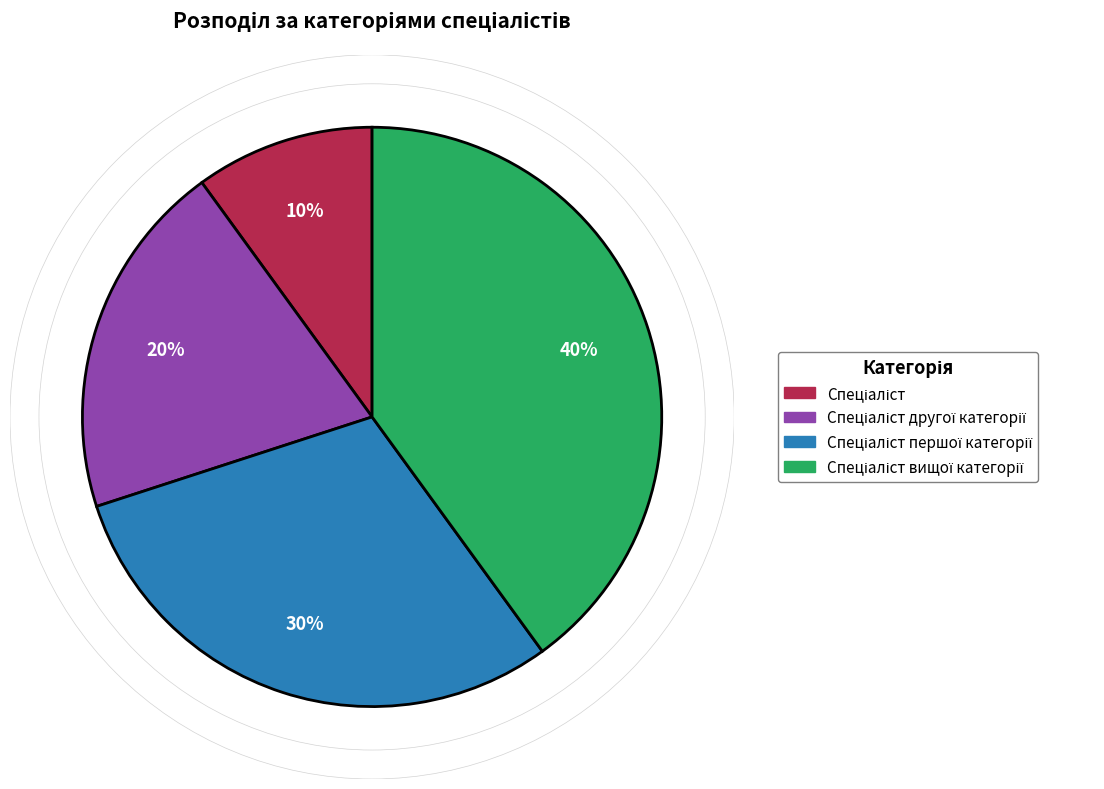

To the nearest percent, what is the average slice percentage?

25%